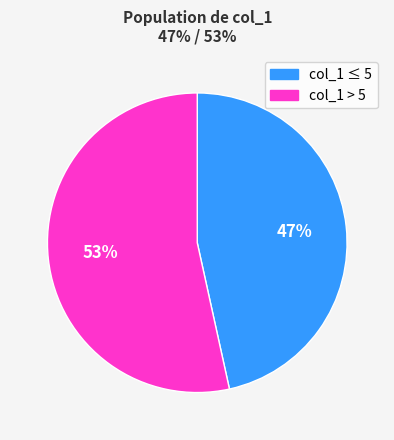

To the nearest percent, what is the average slice percentage?

50%